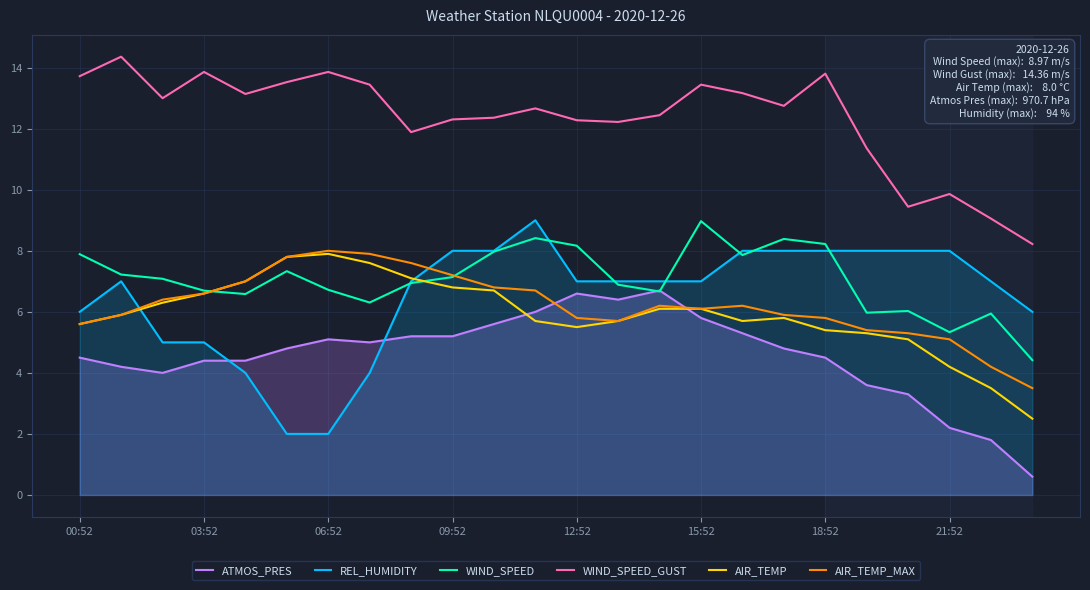

What is the value of the ATMOS_PRES point at the 9th from the left?

5.2